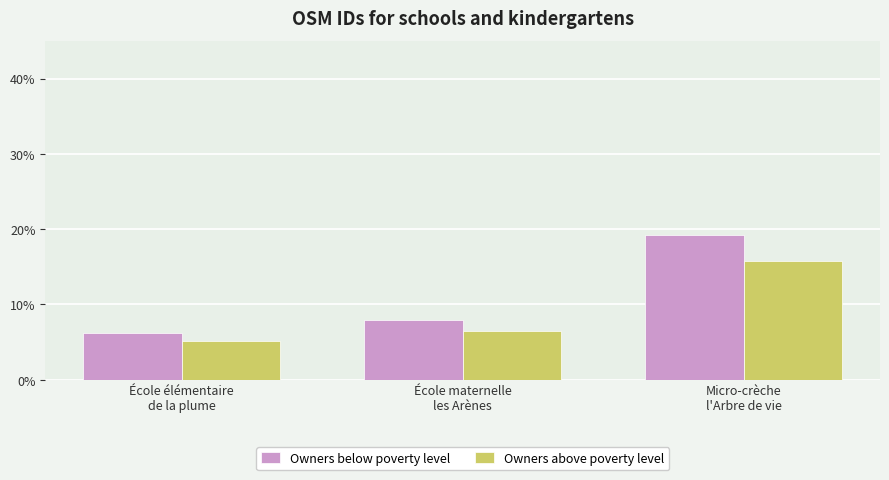

Which category has the highest value across all series?

Micro-crèche
l'Arbre de vie